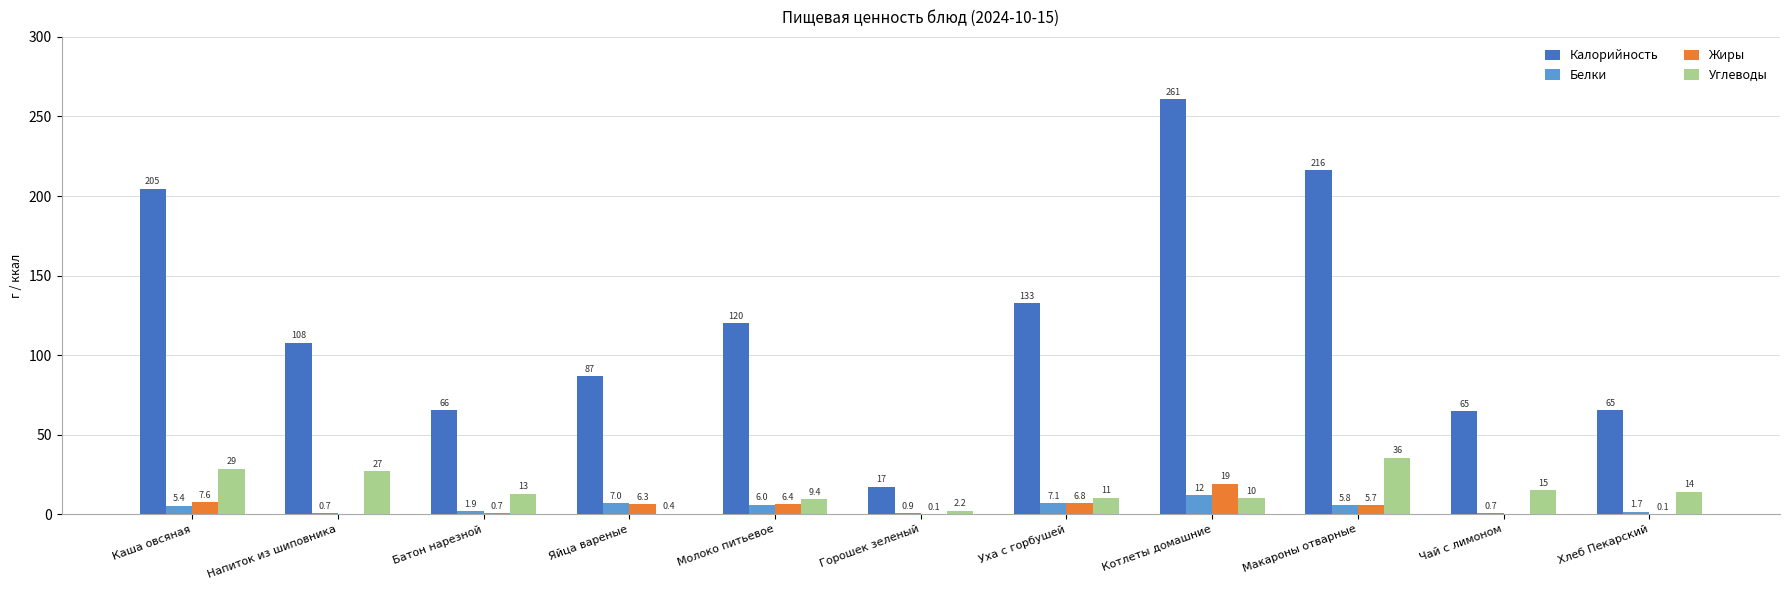

True or false: Белки has a value of 6.0 at Молоко питьевое.

True